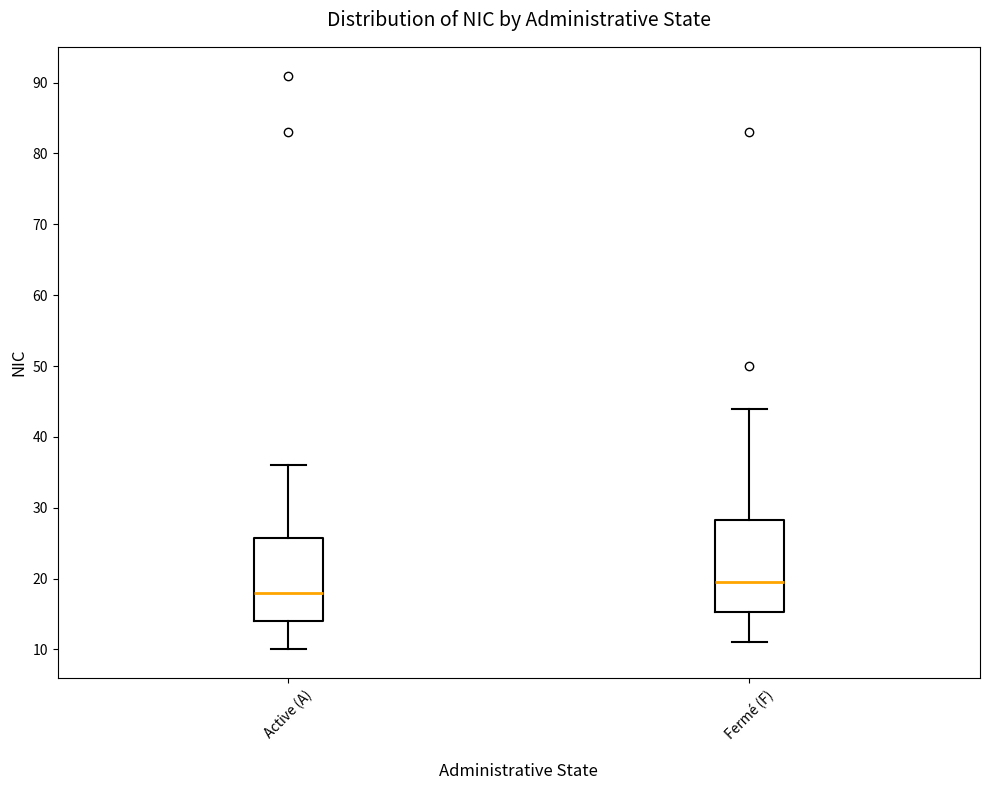

Reading left to right, read every box against the y-axis: the position of its median line, the range the box covers, and the ends of its whiskers. The values are not printed on the chart, so give them approximately, as read against the axis.

Active (A): median 18, box 14 to 26, whiskers 10 to 36
Fermé (F): median 20, box 15 to 28, whiskers 11 to 44